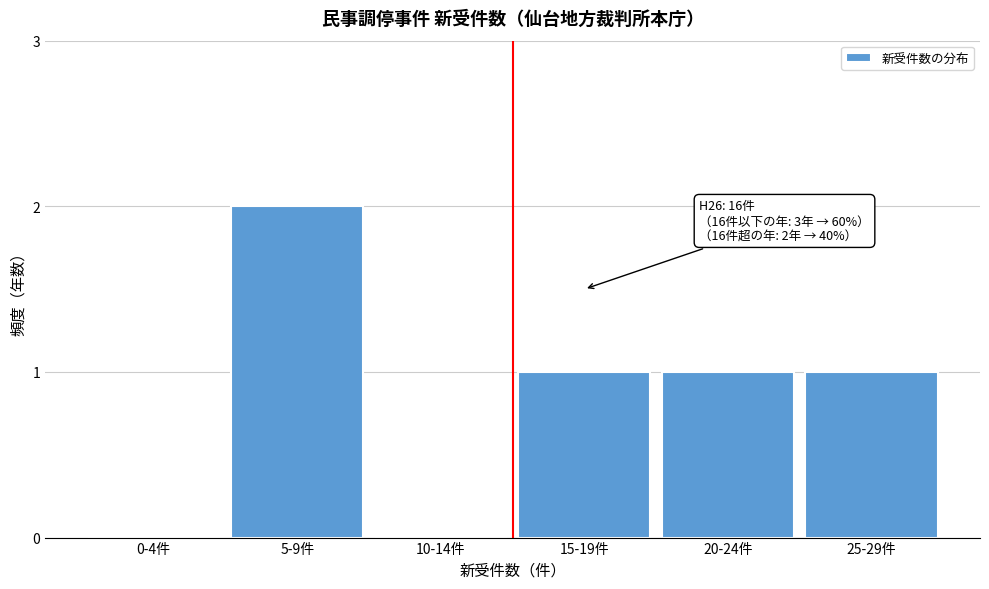

Reading left to right, transcribe all the data shown in this chart.

0-4件=0	5-9件=2	10-14件=0	15-19件=1	20-24件=1	25-29件=1